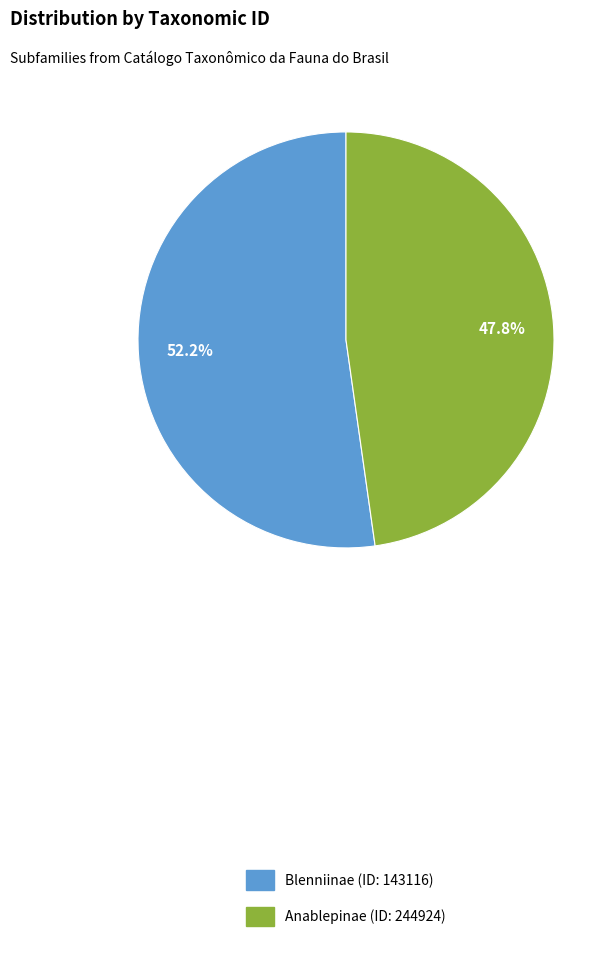

To the nearest percent, what is the combined percentage of Anablepinae (ID: 244924) and Blenniinae (ID: 143116)?

100%